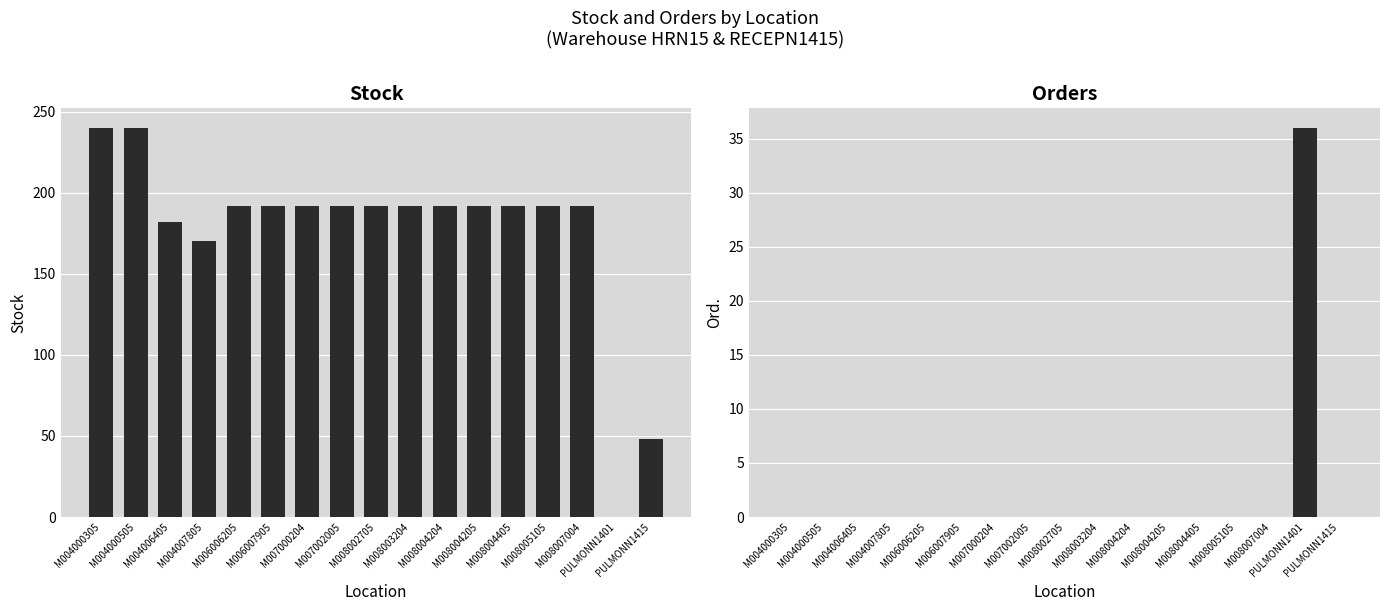

What are all the series names shown in the legend?

Stock, Ord.